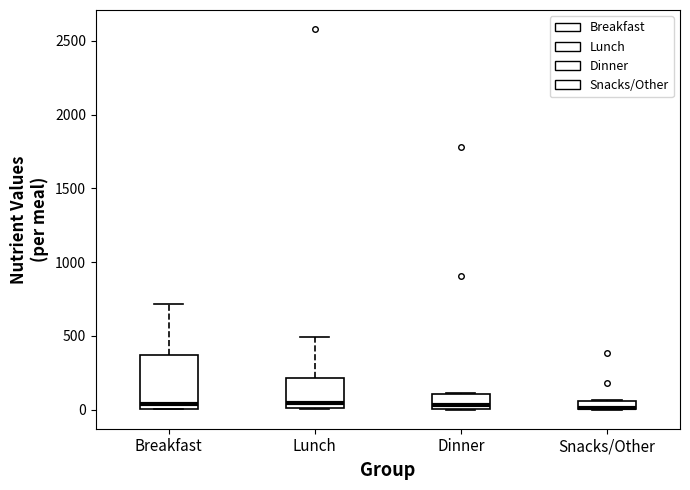

Comparing the boxes themselves (not the whiskers), which one is the tallest?

Breakfast